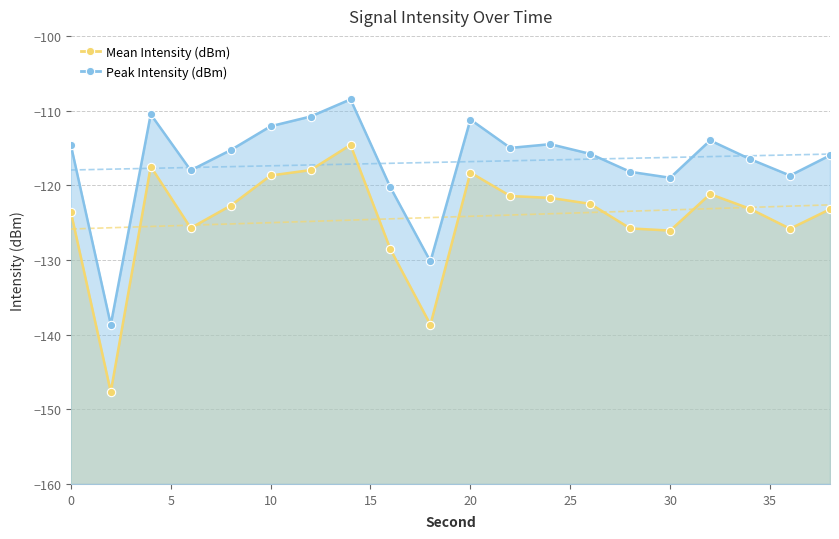

Which series has the largest range (max minus min)?

Mean Intensity (dBm)